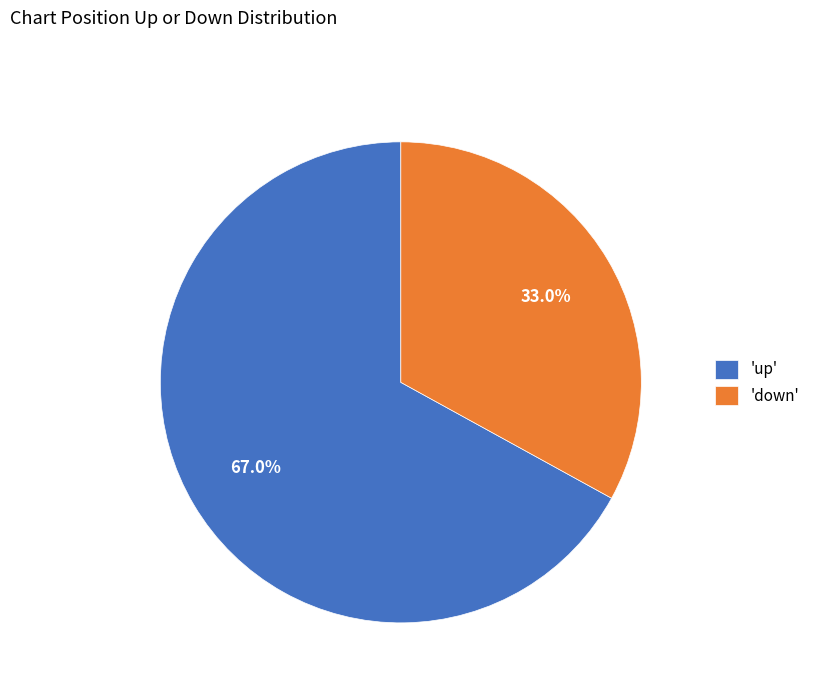

Count the number of slices in the pie.

2